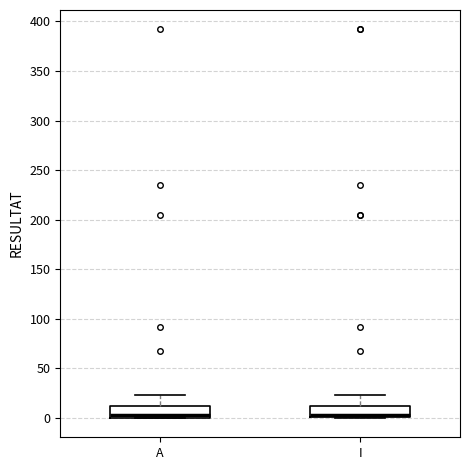

Where does the median line of the box for I sit on the y-axis? The values are not printed on the chart, so give them approximately, as read against the axis.

5